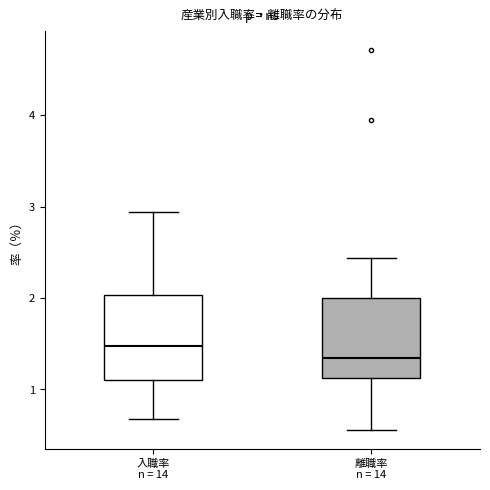

Reading left to right, transcribe this box plot: for each box, give where its median line is, the range the box spans, and where its two whiskers end, as read against the y-axis. The values are not printed on the chart, so give them approximately, as read against the axis.

入職率 n = 14: median 1.5, box 1.1 to 2.0, whiskers 0.7 to 2.9
離職率 n = 14: median 1.3, box 1.1 to 2.0, whiskers 0.6 to 2.4